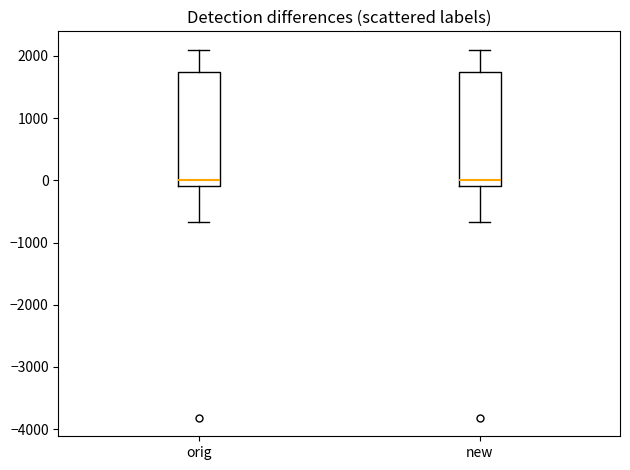

Where does the median line of the box for orig sit on the y-axis? The values are not printed on the chart, so give them approximately, as read against the axis.

0